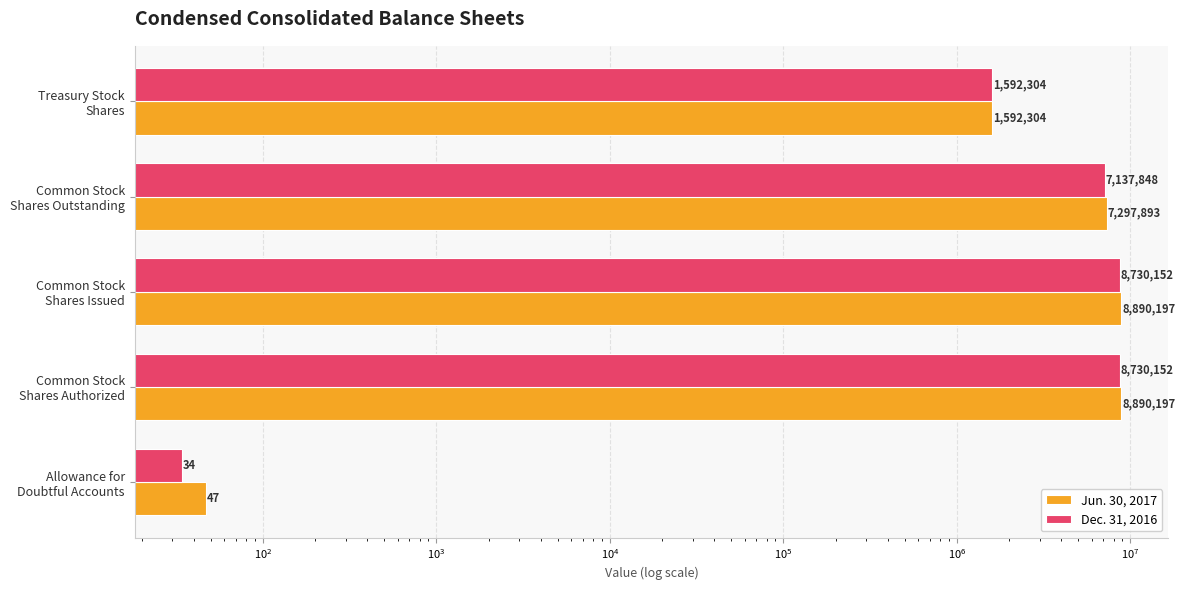

Which series has the largest total across all categories?

Jun. 30, 2017